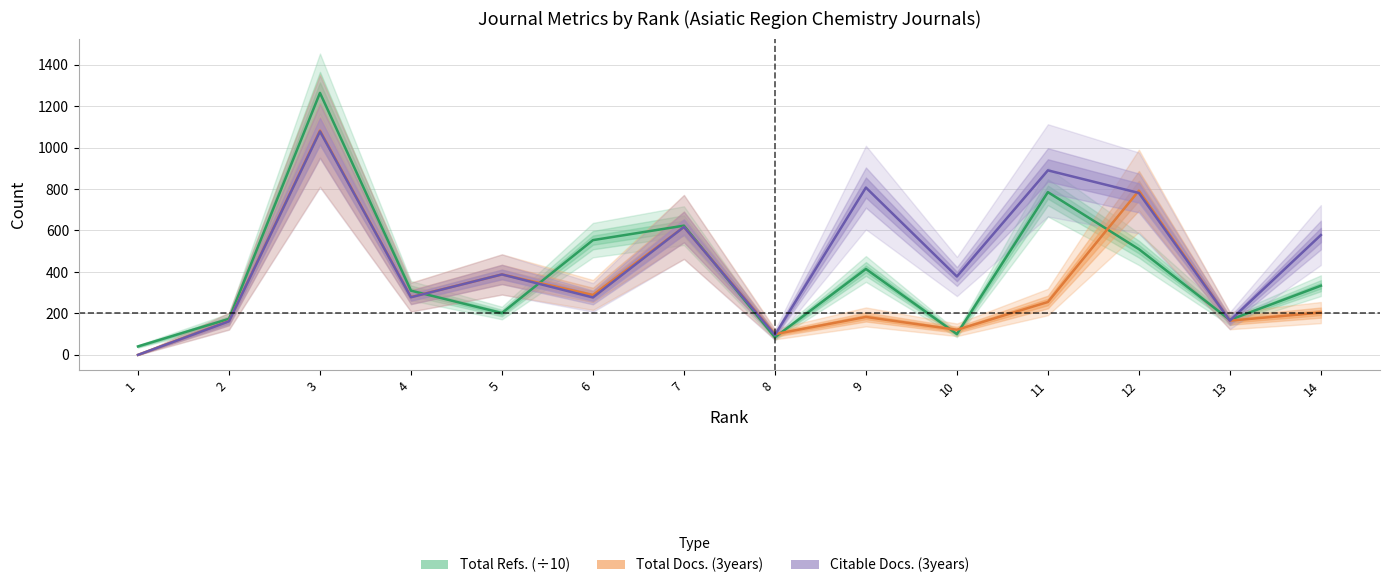

The Citable Docs. (3years) series shows 617.0 at 7. True or false?

True